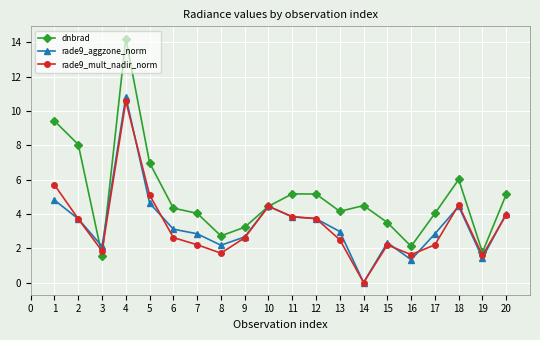

At which label does rade9_aggzone_norm reach its minimum?

14